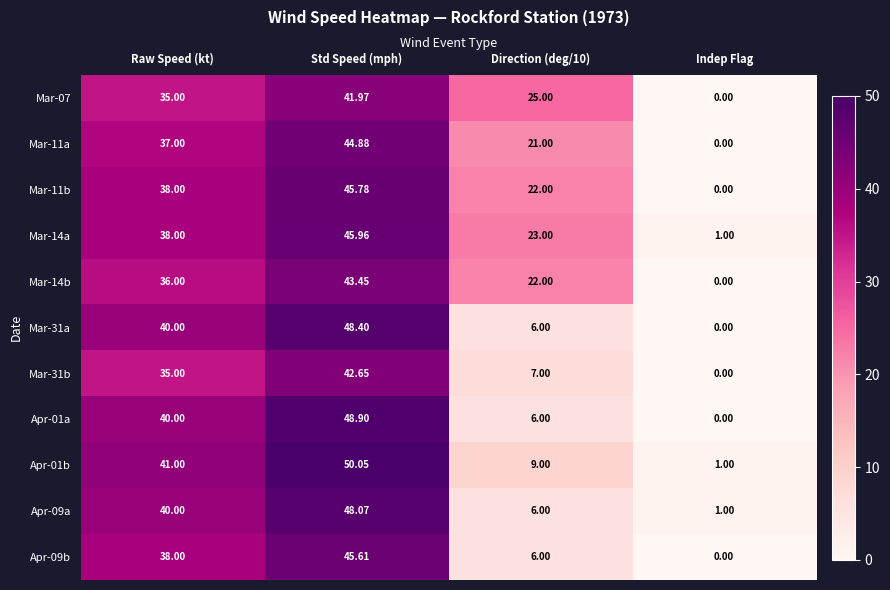

Is the value of Mar-14a at Indep Flag greater than the value of Mar-31a at Raw Speed (kt)?

No